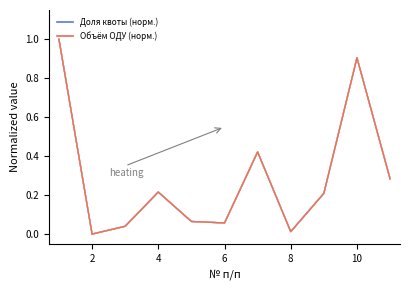

Reading right to left, list all the values displayed in this chart.

линия 1: 0.3	0.9	0.2	0.0	0.4	0.1	0.1	0.2	0.0	0.0	1.0
линия 11: 0.3	0.9	0.2	0.0	0.4	0.1	0.1	0.2	0.0	0.0	1.0